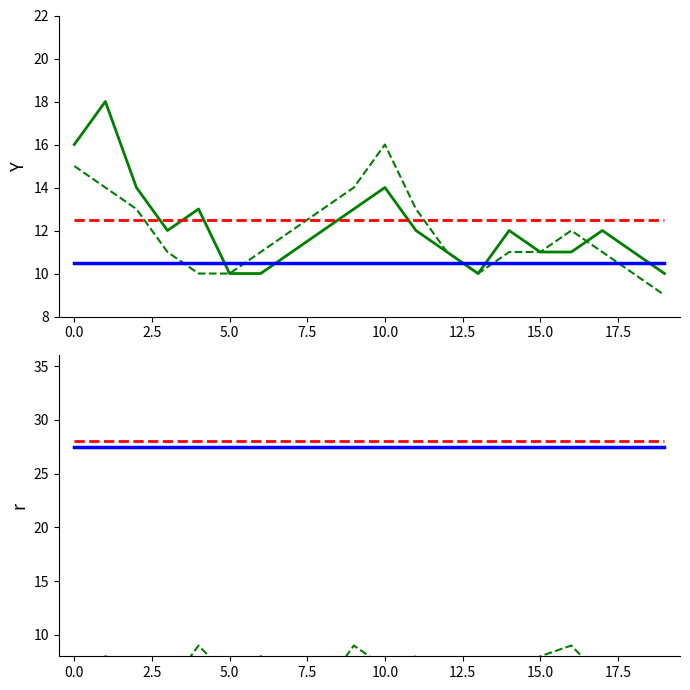

What is the minimum value for AB_mean_titre?

10